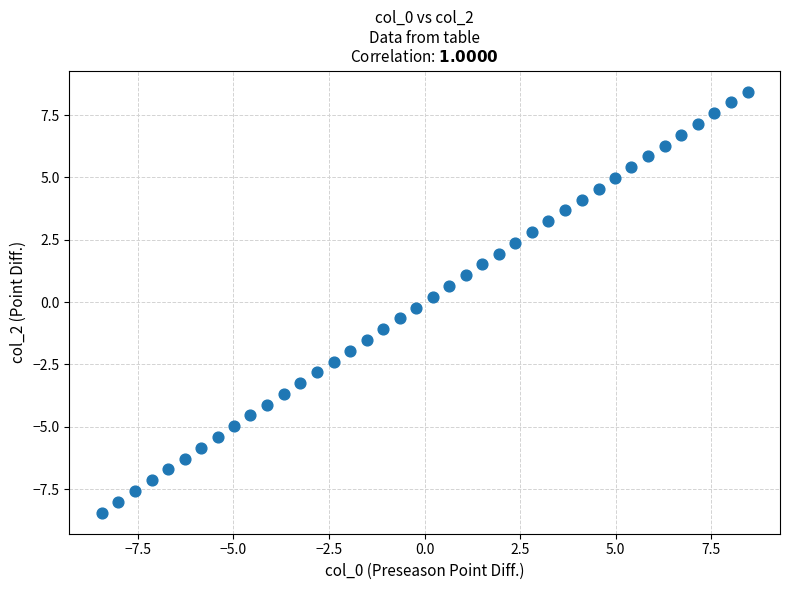

What is the range of Y values (max minus min)?

16.9